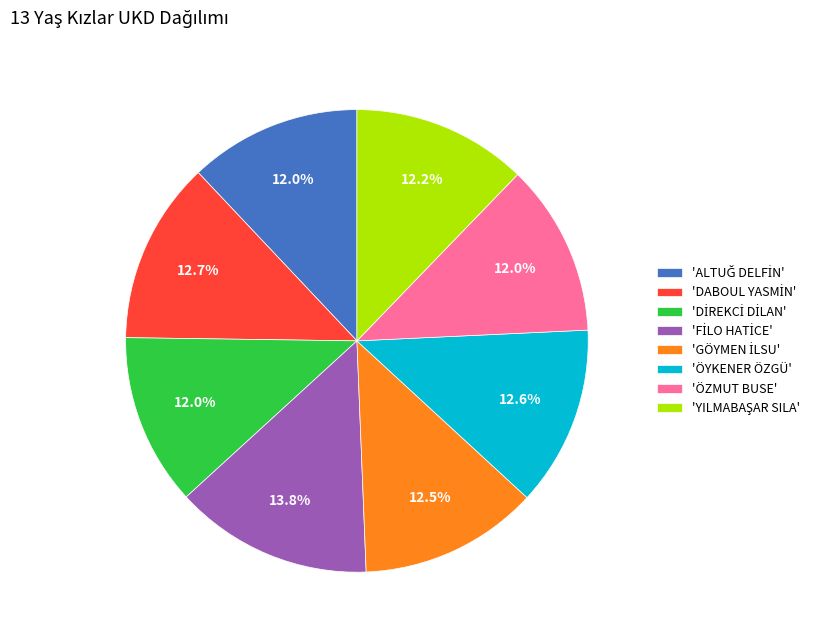

Is there any slice that represents more than half of the pie?

No